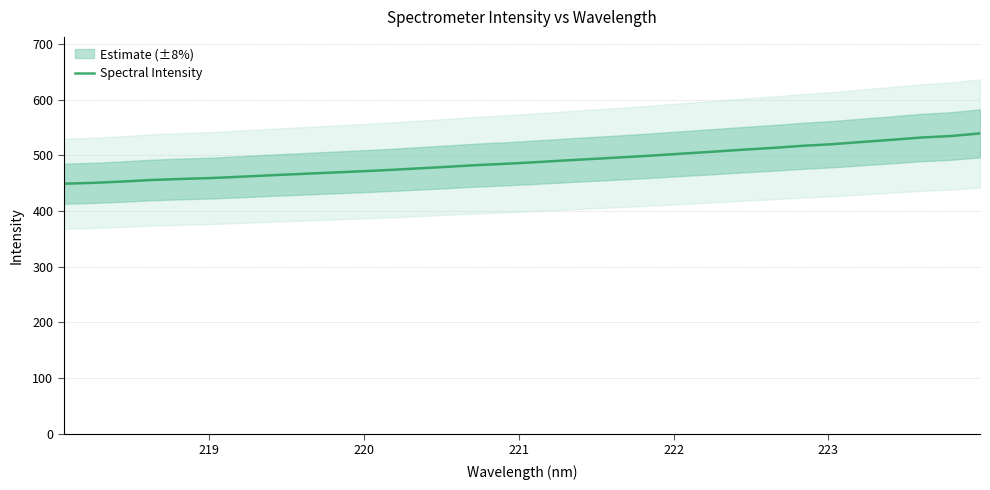

What is the minimum value for Spectral Intensity?

448.8